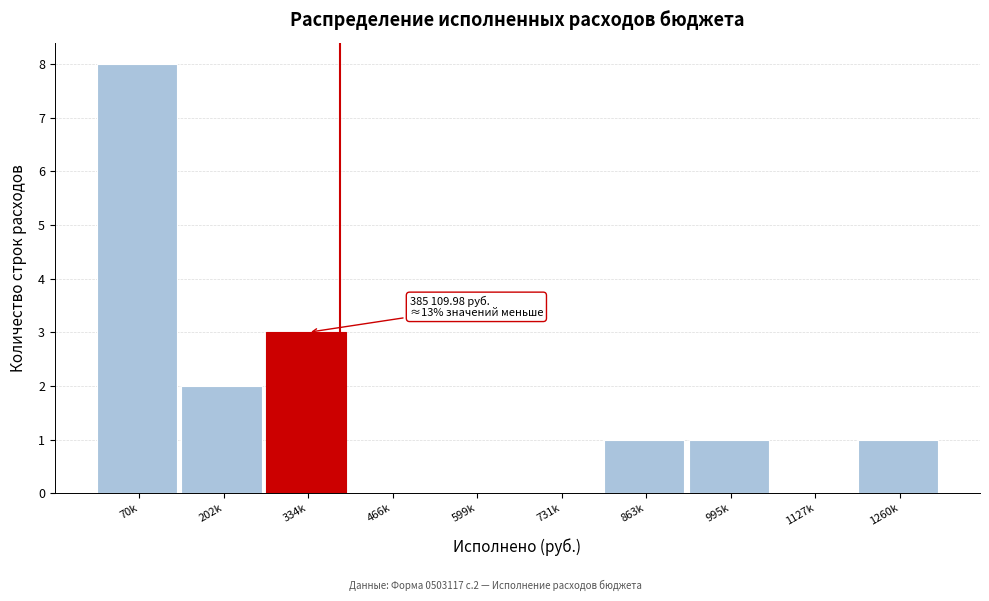

Reading right to left, transcribe all the data shown in this chart.

1260k=1	1127k=0	995k=1	863k=1	731k=0	599k=0	466k=0	334k=3	202k=2	70k=8